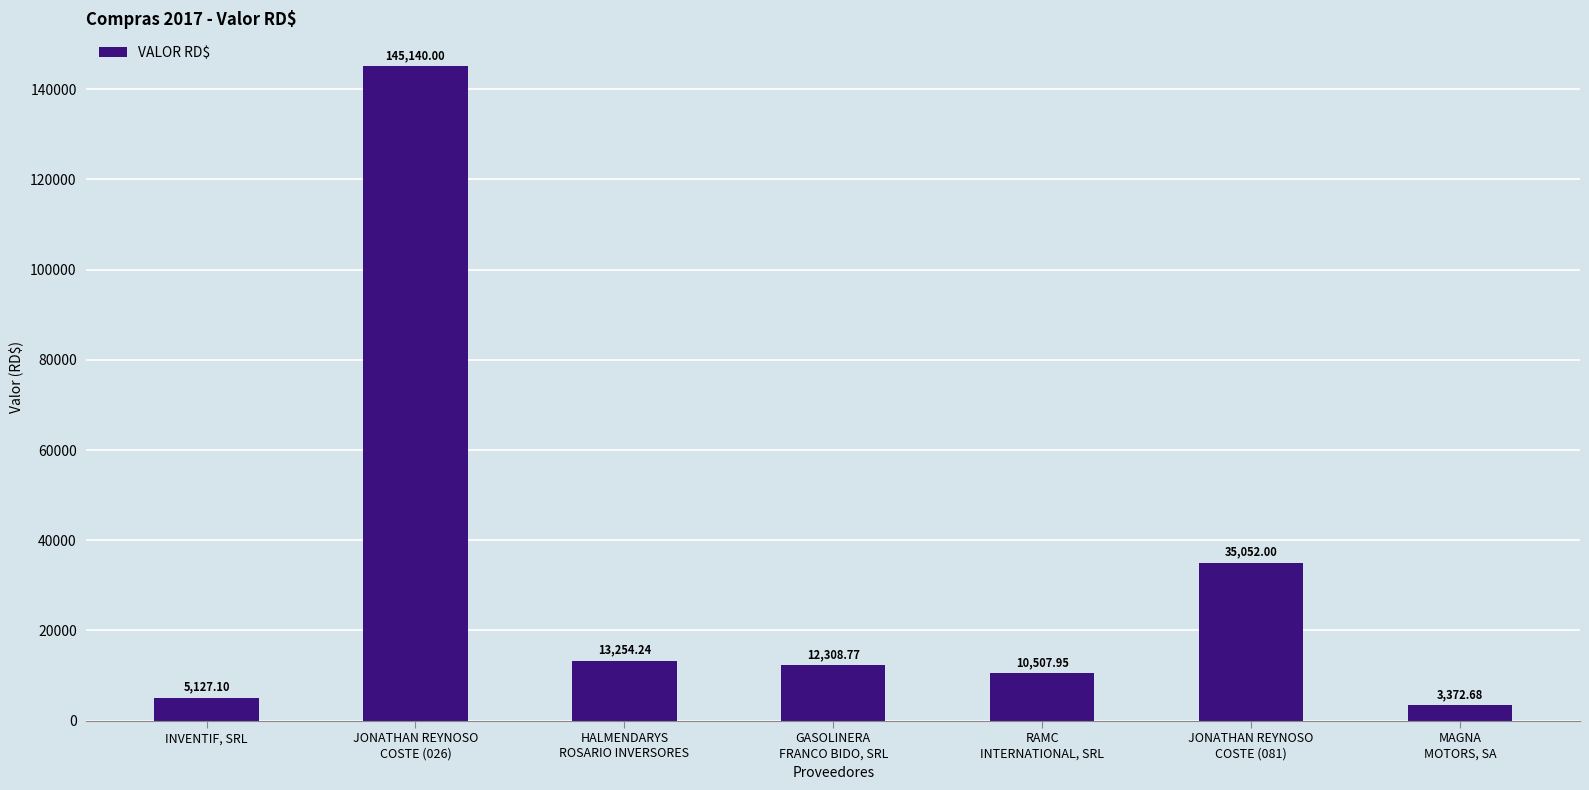

What is the sum of the values at JONATHAN REYNOSO
COSTE (026) and RAMC
INTERNATIONAL, SRL?

155648.0